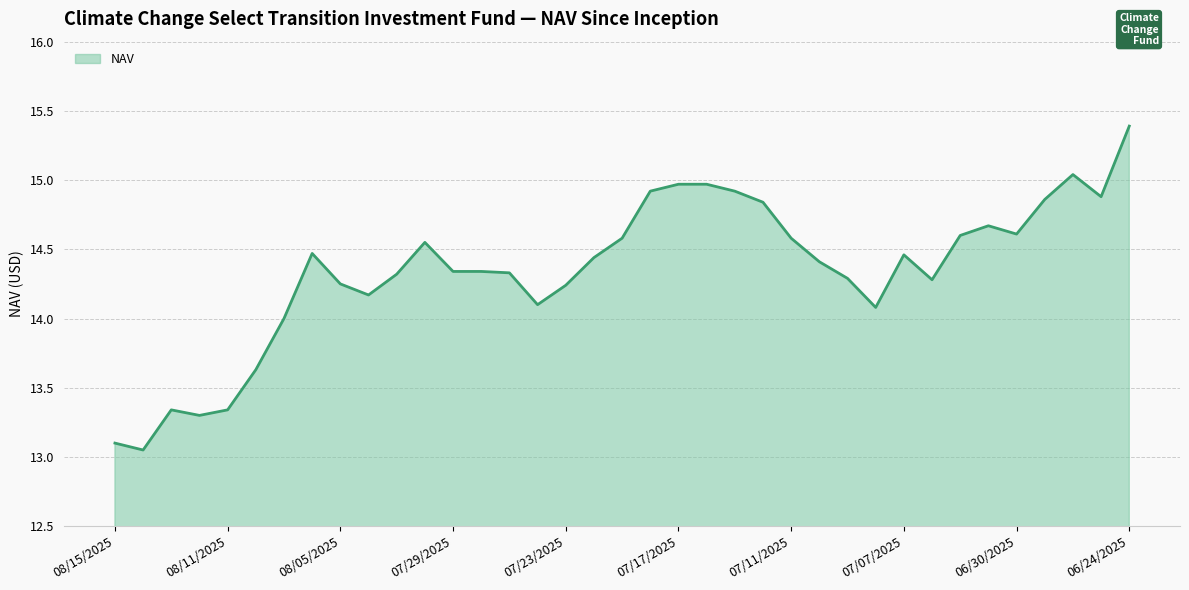

What is the greatest value displayed?

15.4